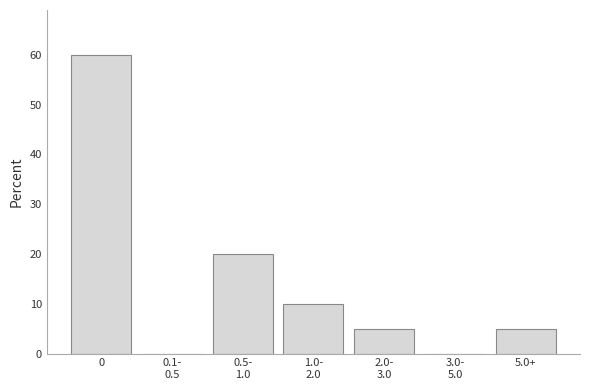

What is the greatest value displayed?

60